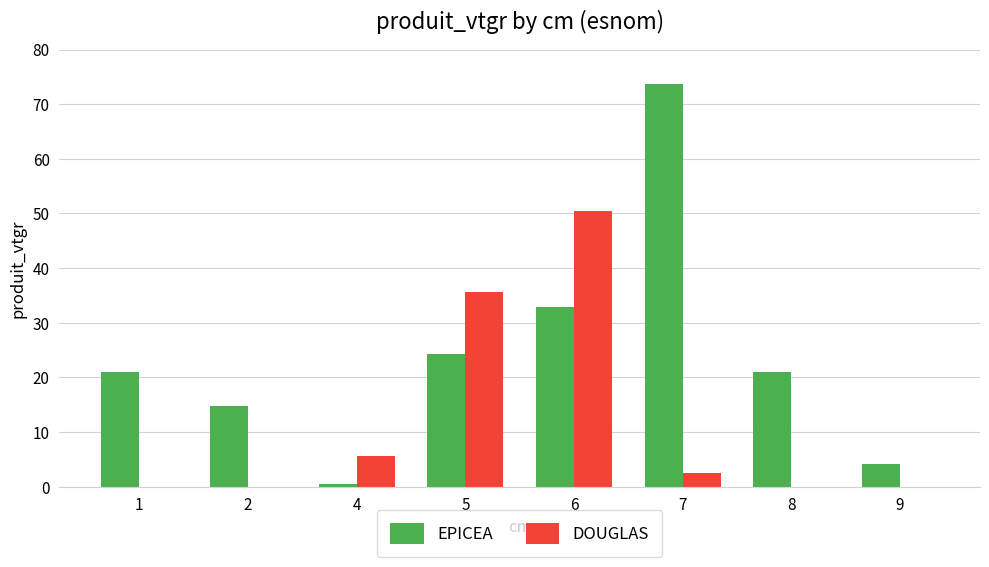

Are the bars horizontal?

No